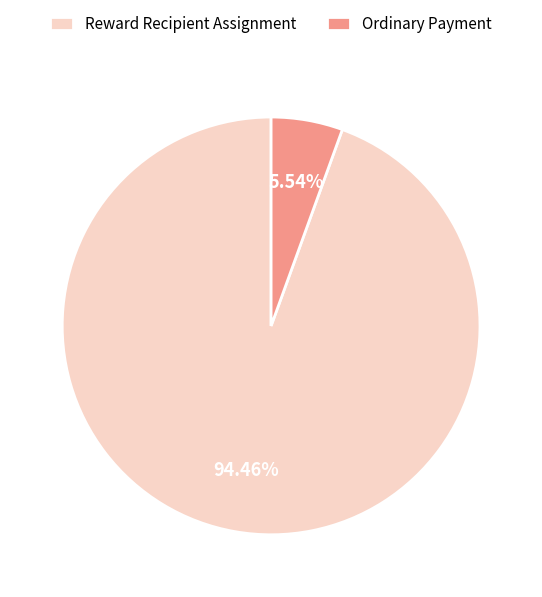

Which slice is the largest?

Reward Recipient Assignment